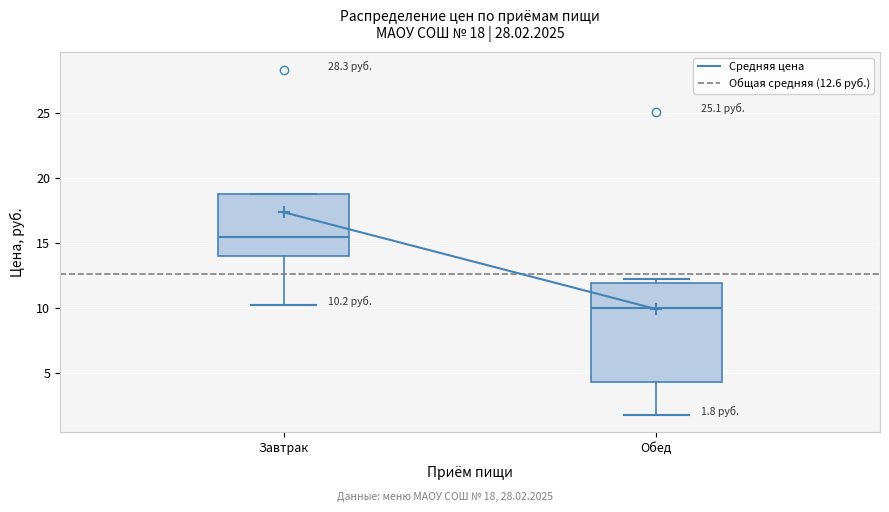

Which box's median line is the lowest?

Обед